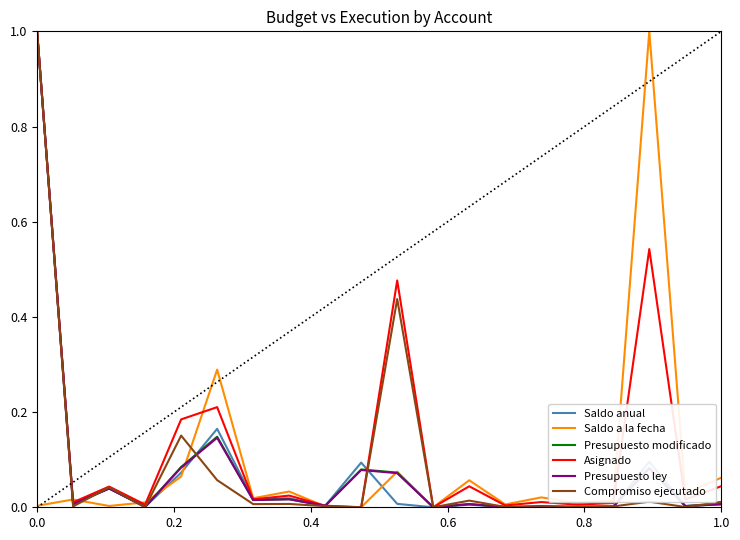

What is the highest value of the Compromiso ejecutado series?

1.0